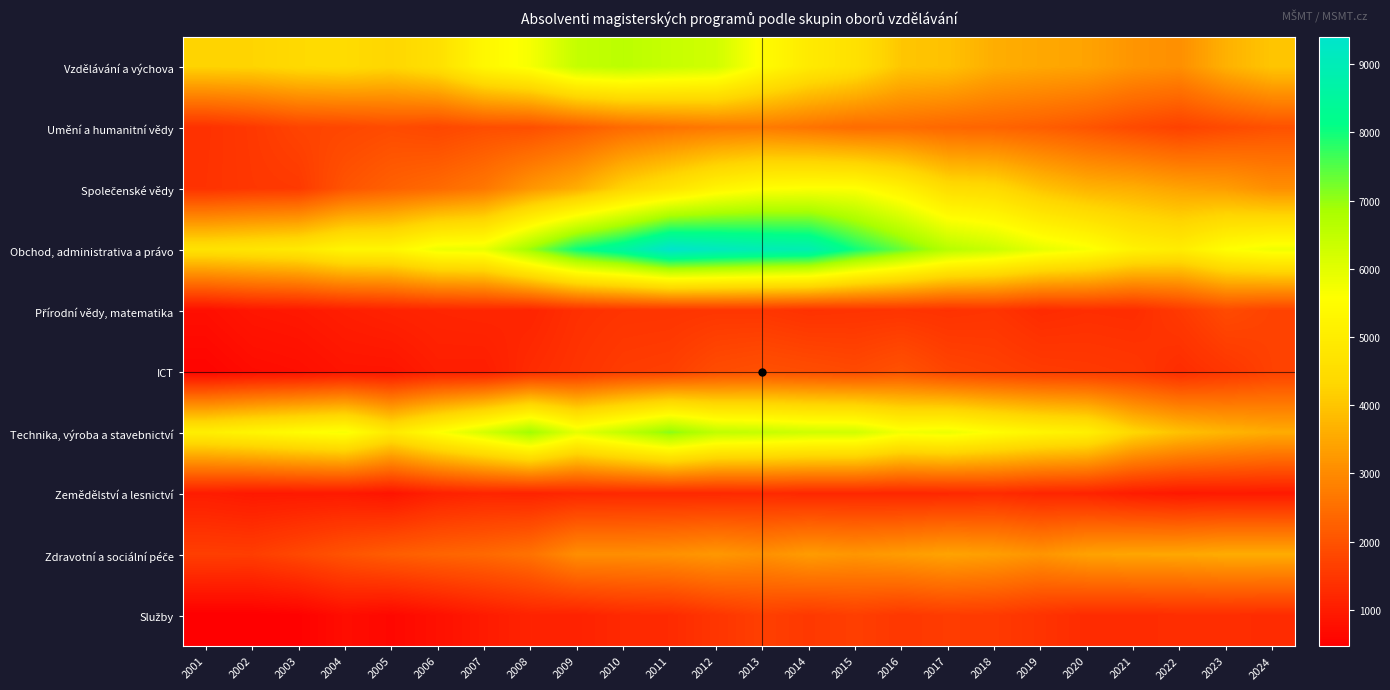

At how many categories does at least one series exceed 6441?

10